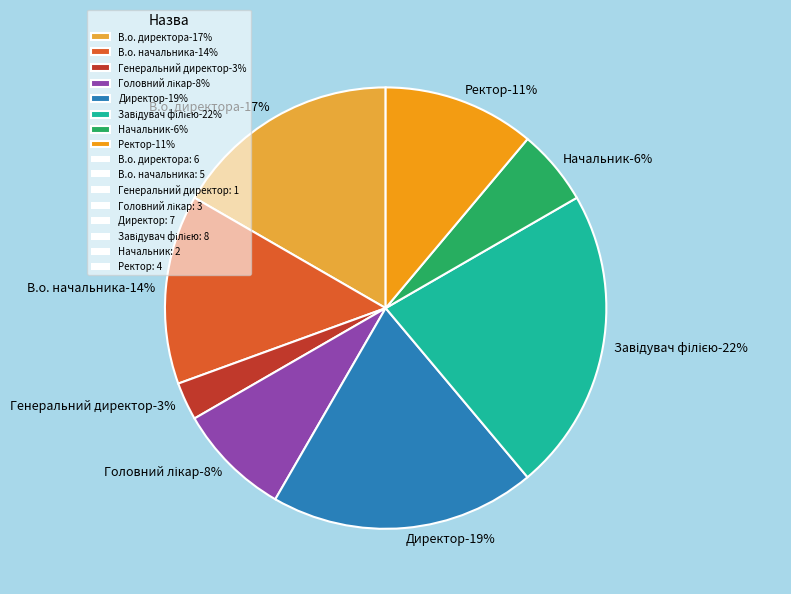

To the nearest percent, what percentage of the pie is В.о. начальника?

14%